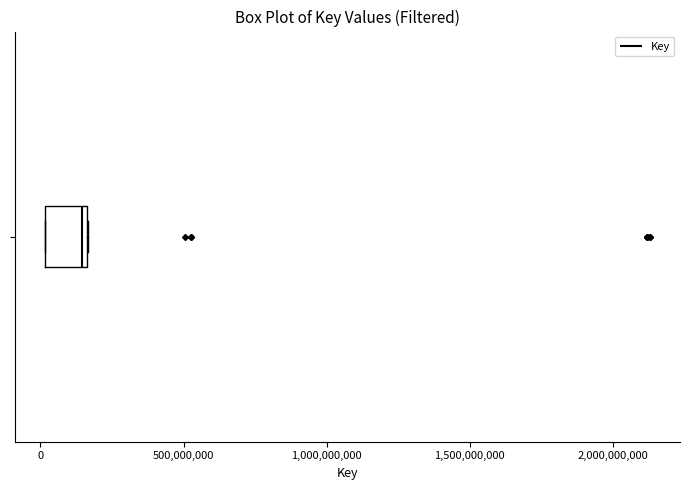

Transcribe this box plot: give where the median line is, the range the box spans, and where the two whiskers end, as read against the x-axis. The values are not printed on the chart, so give them approximately, as read against the axis.

median 150000000, box 0 to 150000000, whiskers 0 to 150000000